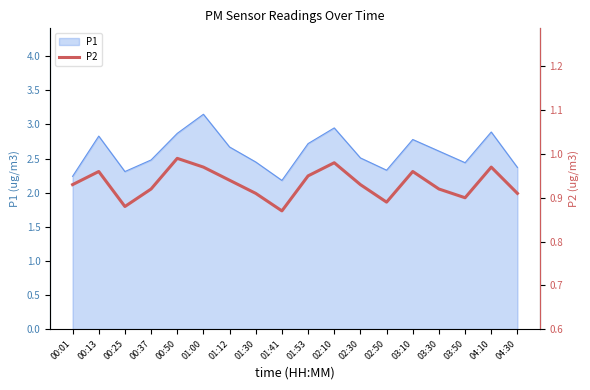

Reading left to right, extract all data points from this chart.

0.9	1.0	0.9	0.9	1.0	1.0	0.9	0.9	0.9	0.9	1.0	0.9	0.9	1.0	0.9	0.9	1.0	0.9